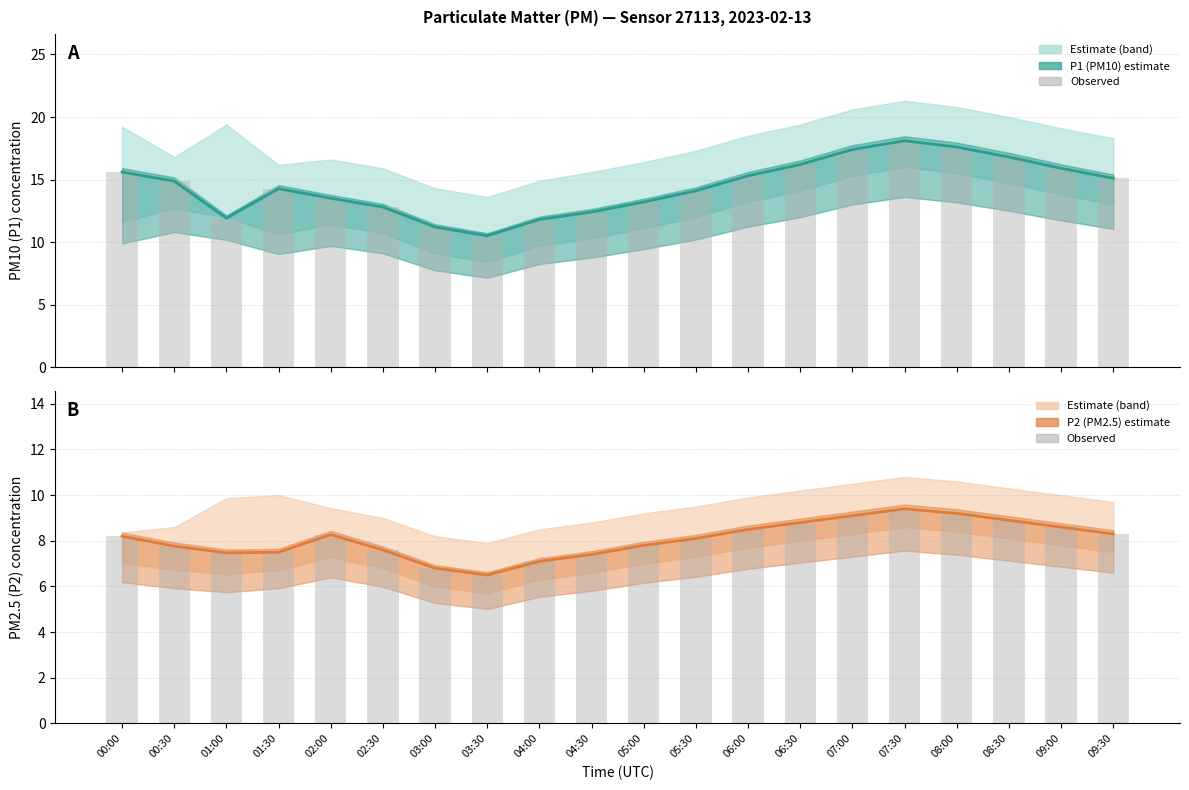

What is the difference between the maximum and second lowest values in the P2 (PM2.5) estimate series?

2.6